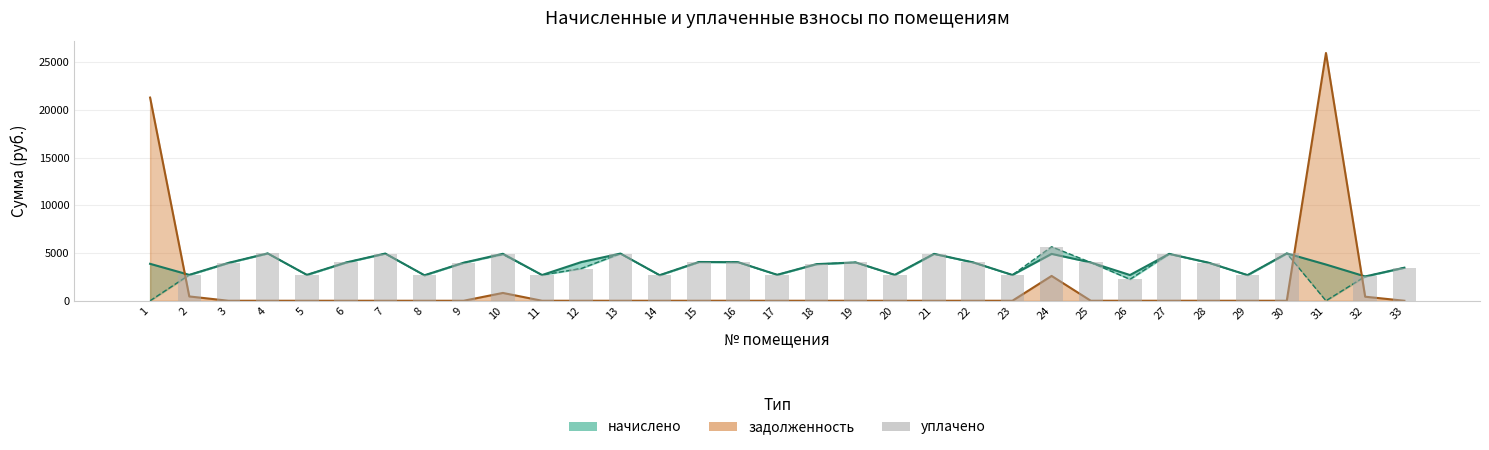

What is the change in value from 3 to 21?

+943.9